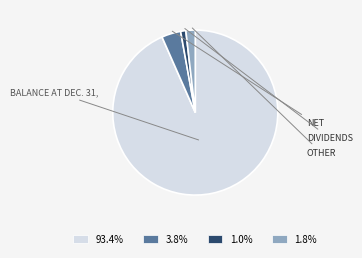

Is there a majority slice in this chart?

Yes